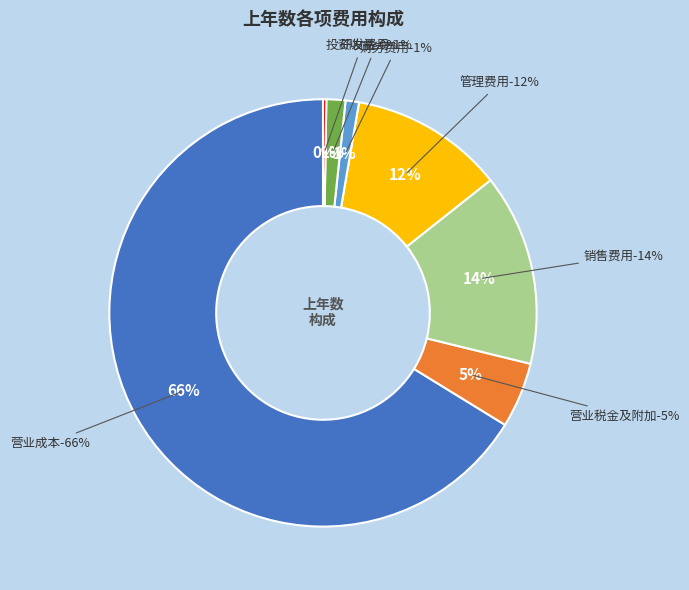

Is it true that 营业税金及附加 is 5% of the pie?

True